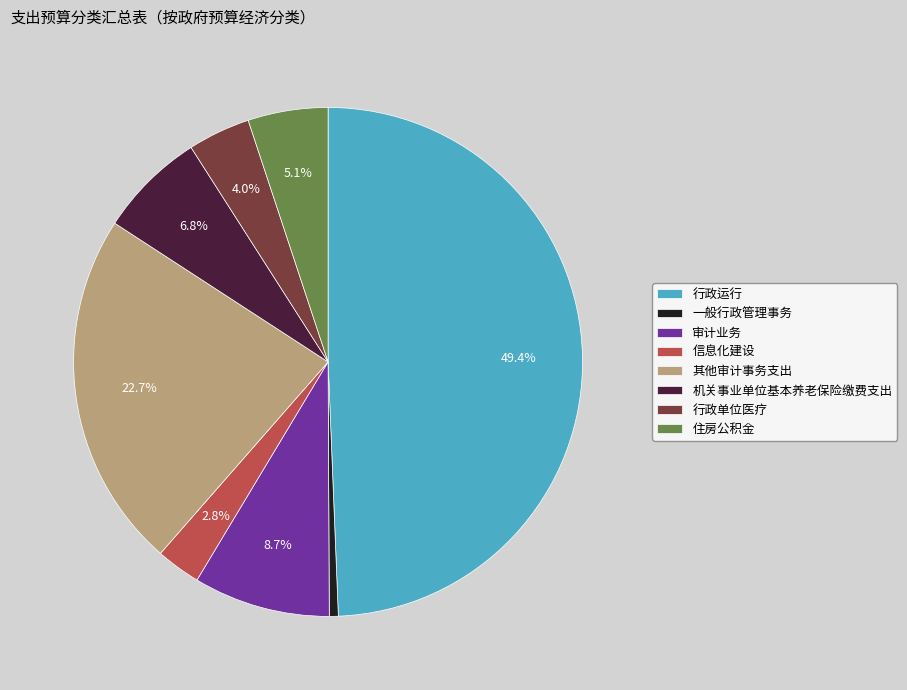

How many segments does this pie chart have?

8